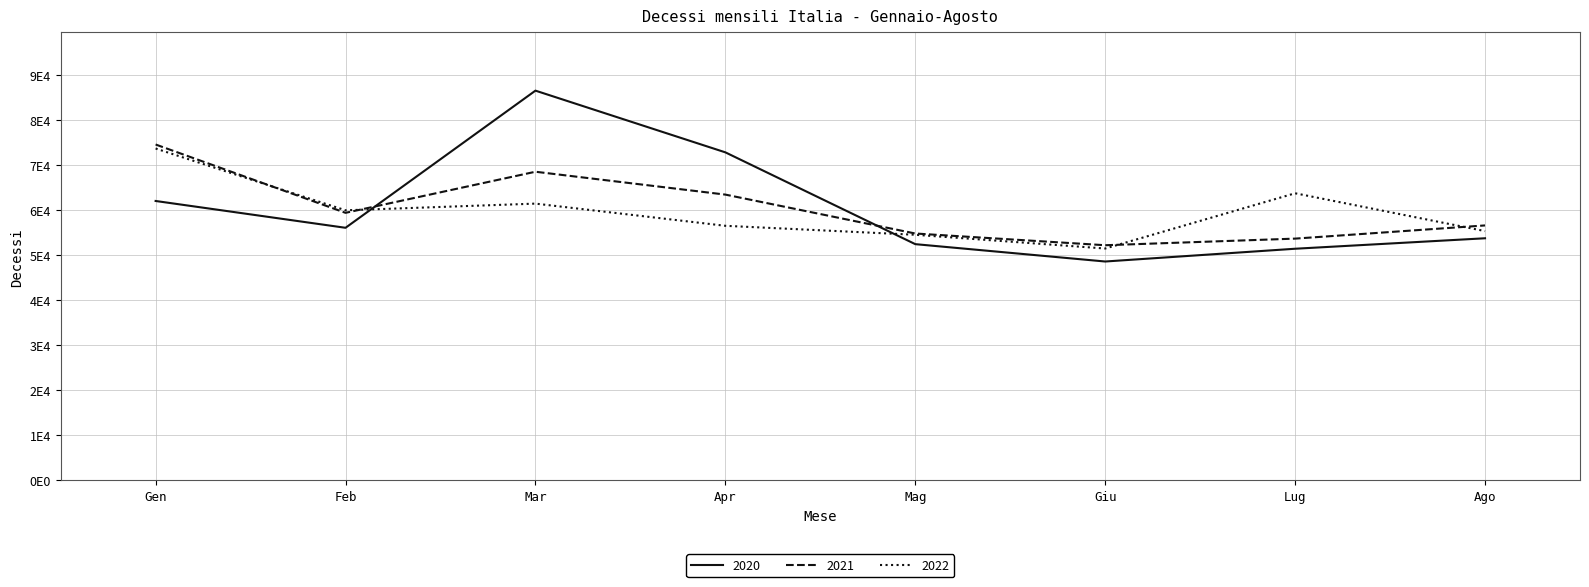

Reading left to right, what are all the values shown in this chart?

2020: 62019.0	56070.0	86501.0	72809.0	52440.0	48589.0	51422.0	53744.0
2021: 74550.0	59389.0	68507.0	63434.0	54802.0	52201.0	53668.0	56594.0
2022: 73661.0	59952.0	61434.0	56512.0	54520.0	51471.0	63729.0	55337.8